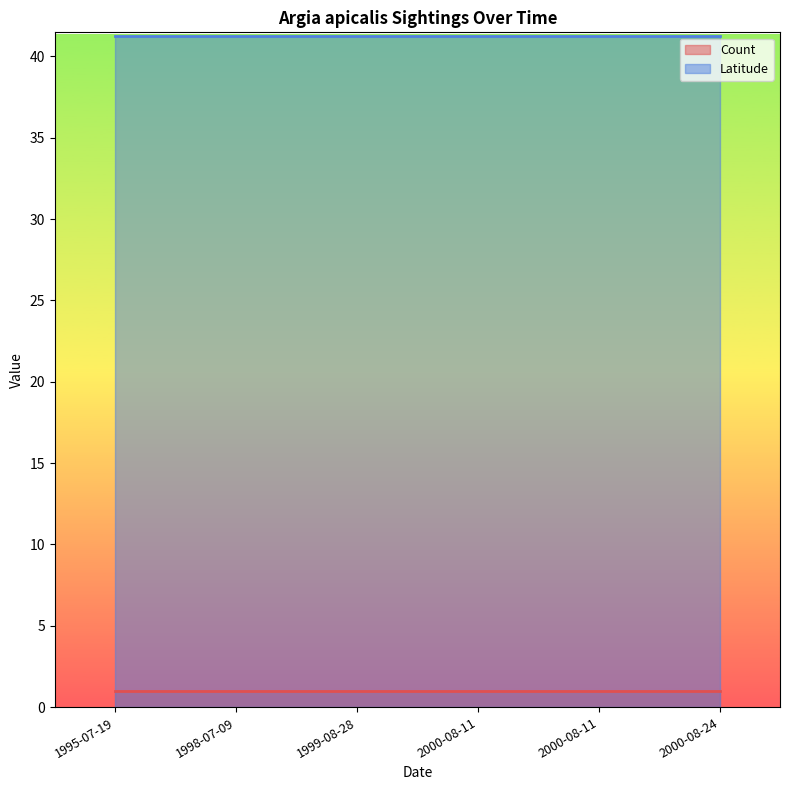

True or false: Count has more than 0 interior local peaks.

False